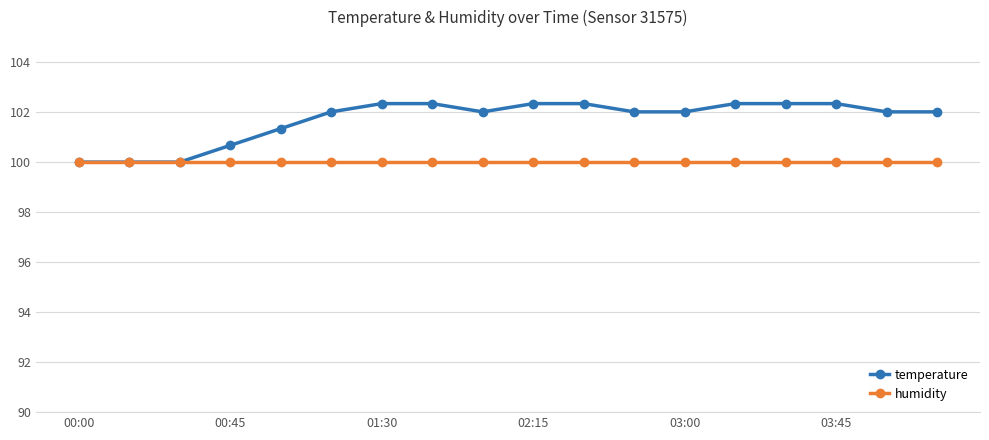

What is the value of the humidity point at the 17th from the left?

100.0